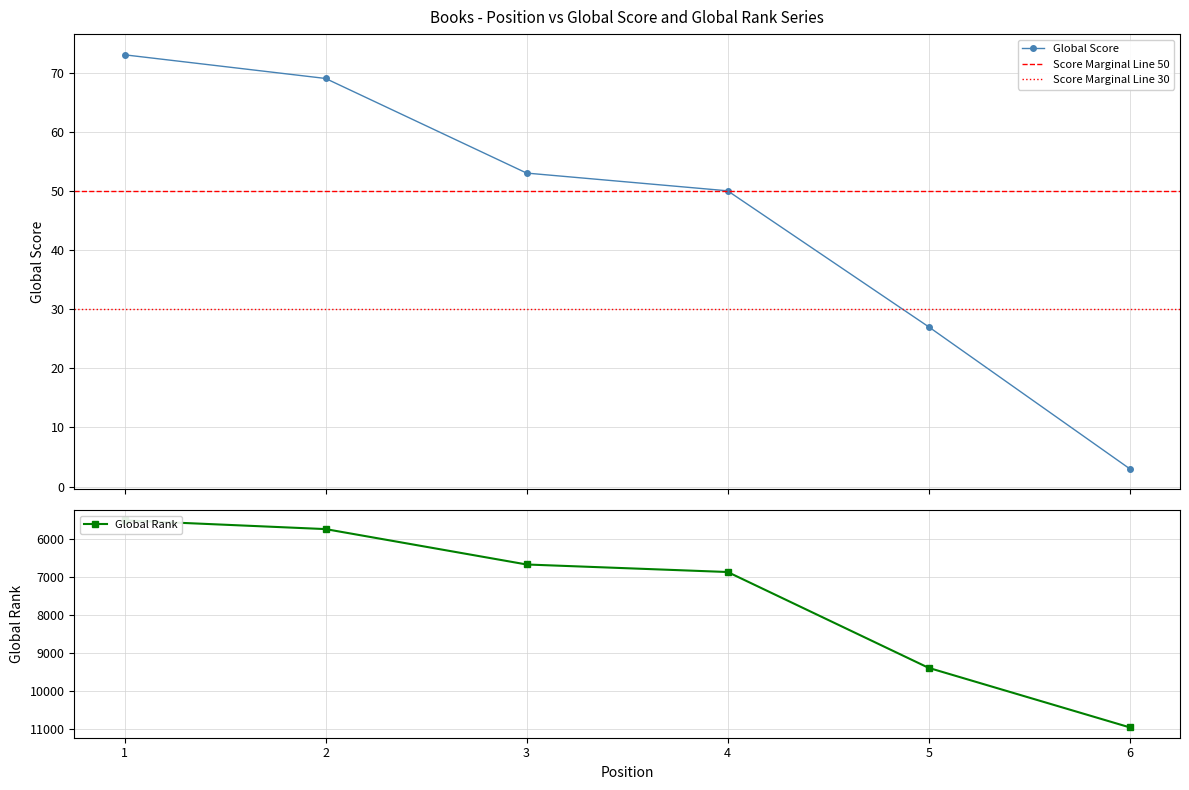

At how many categories does at least one series exceed 3196?

6